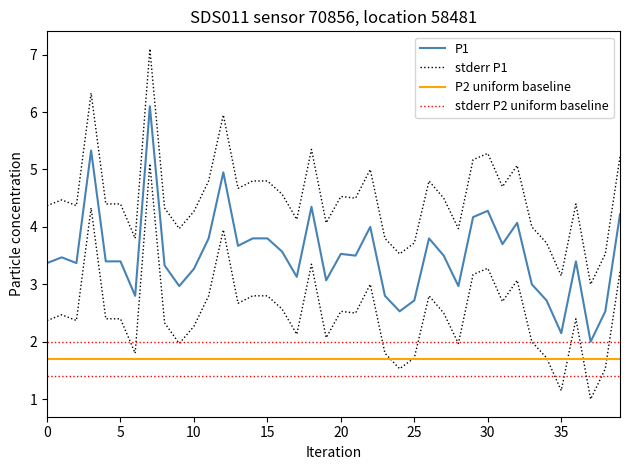

The stderr P2 uniform baseline series shows 0.8 at 26. True or false?

False